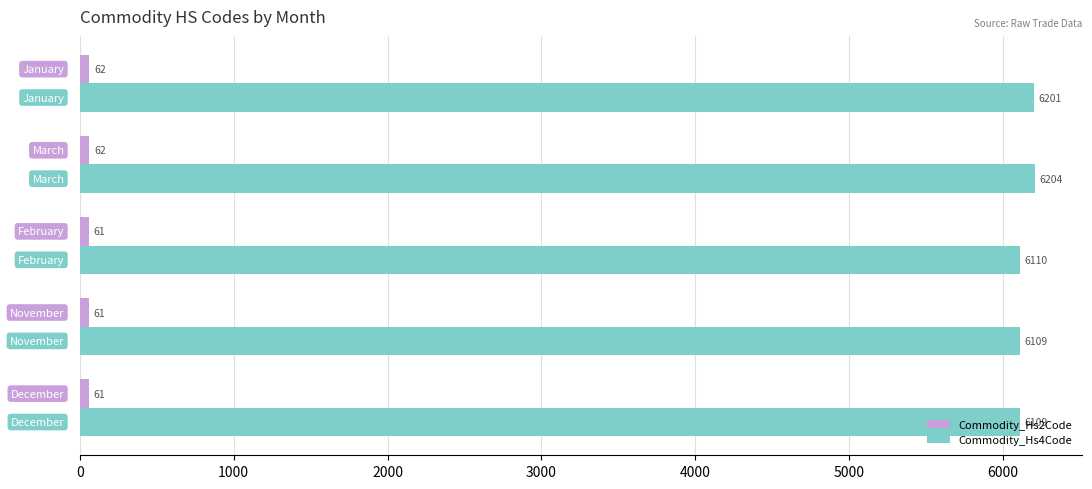

Which series has the largest range (max minus min)?

Commodity_Hs4Code